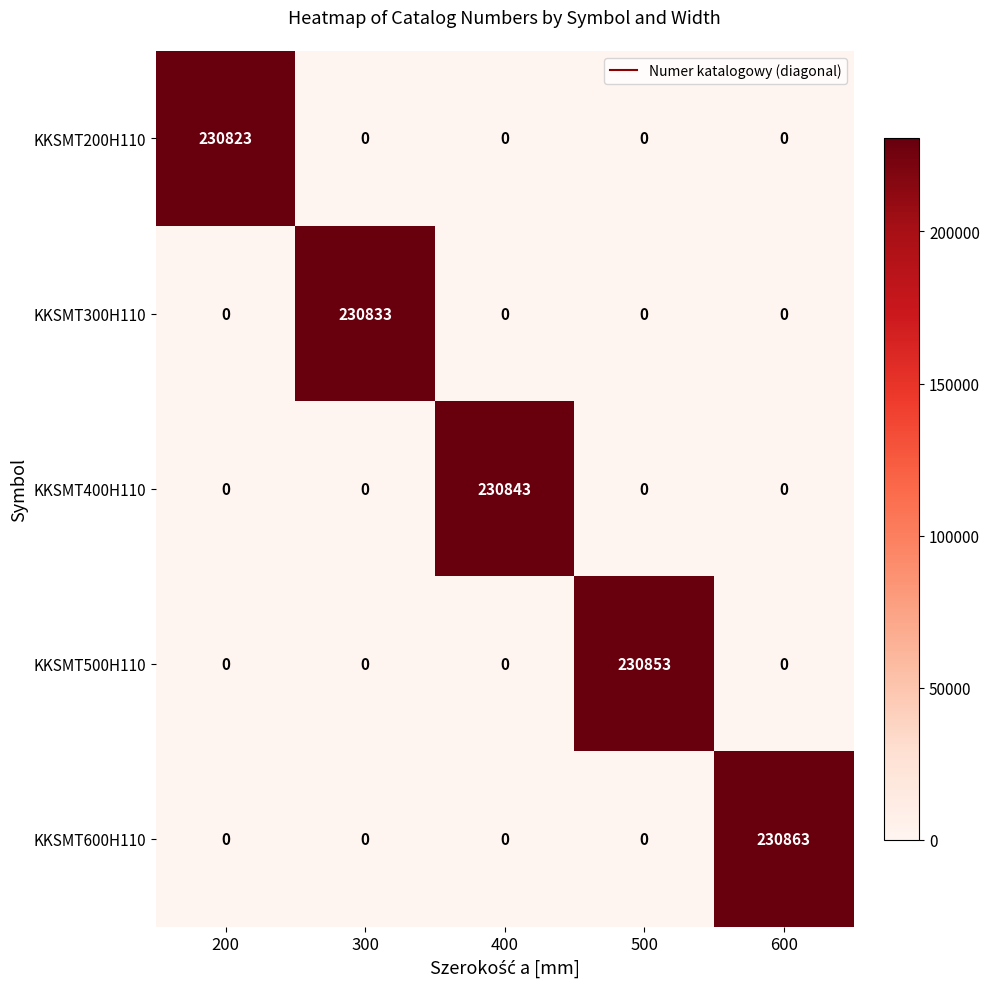

What is the total value across all series at 300?

230833